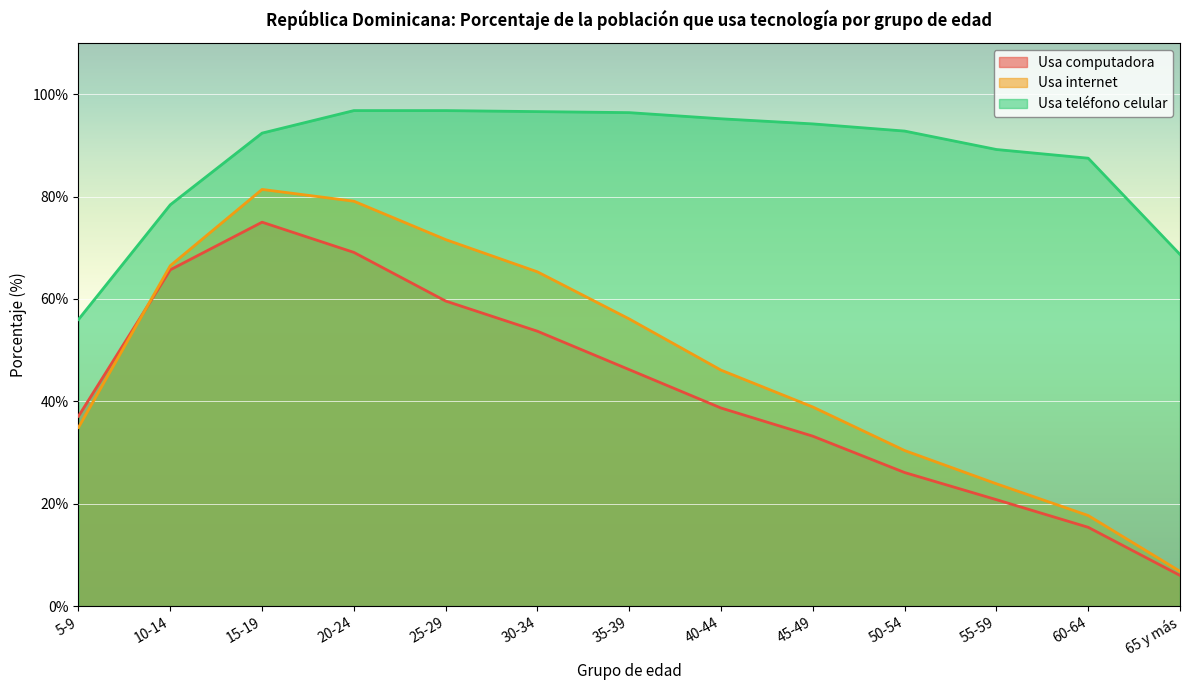

What is the sum of all Usa internet values?

618.7